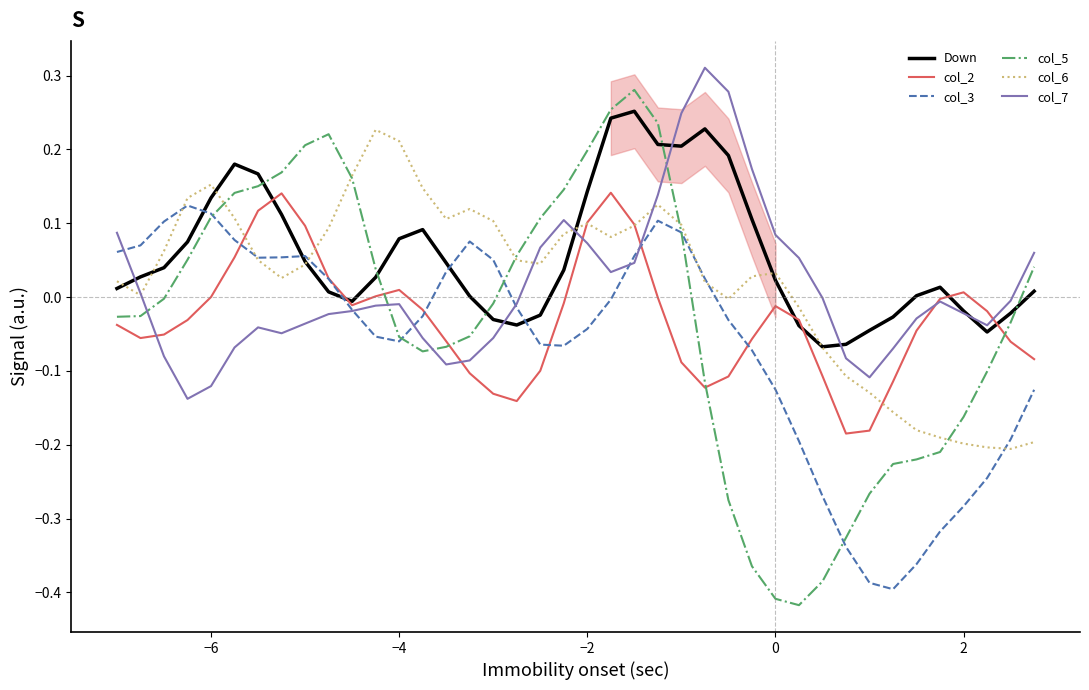

Which series has the widest spread of values?

col_5